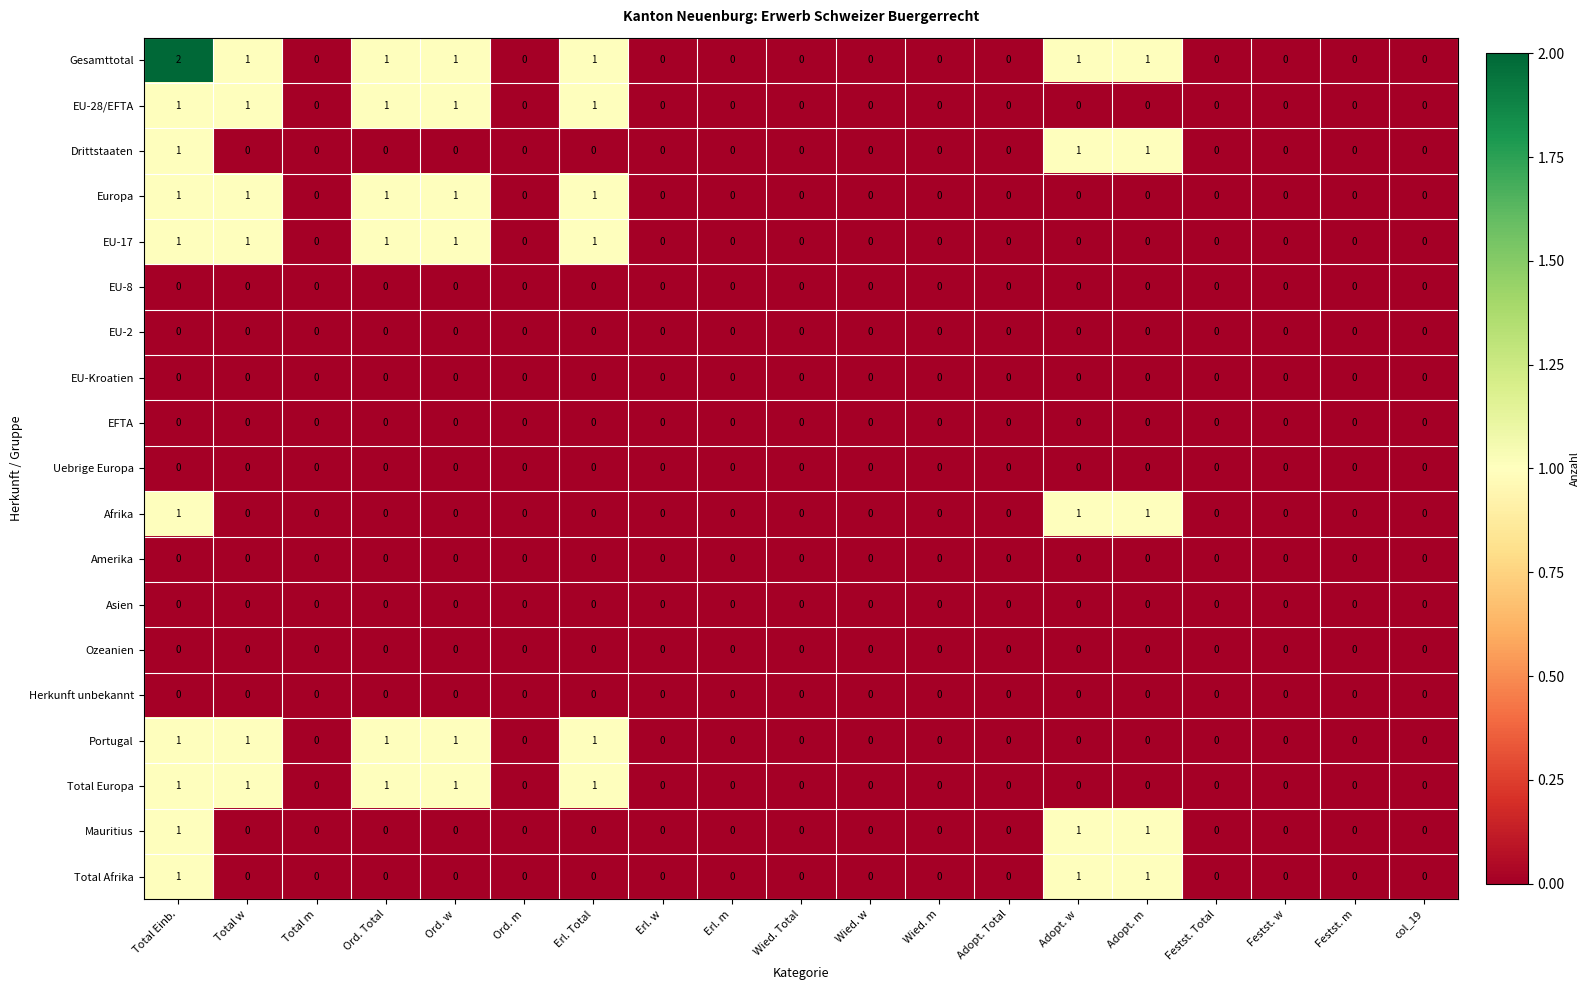

The Mauritius series shows 0 at Wied. w. True or false?

True